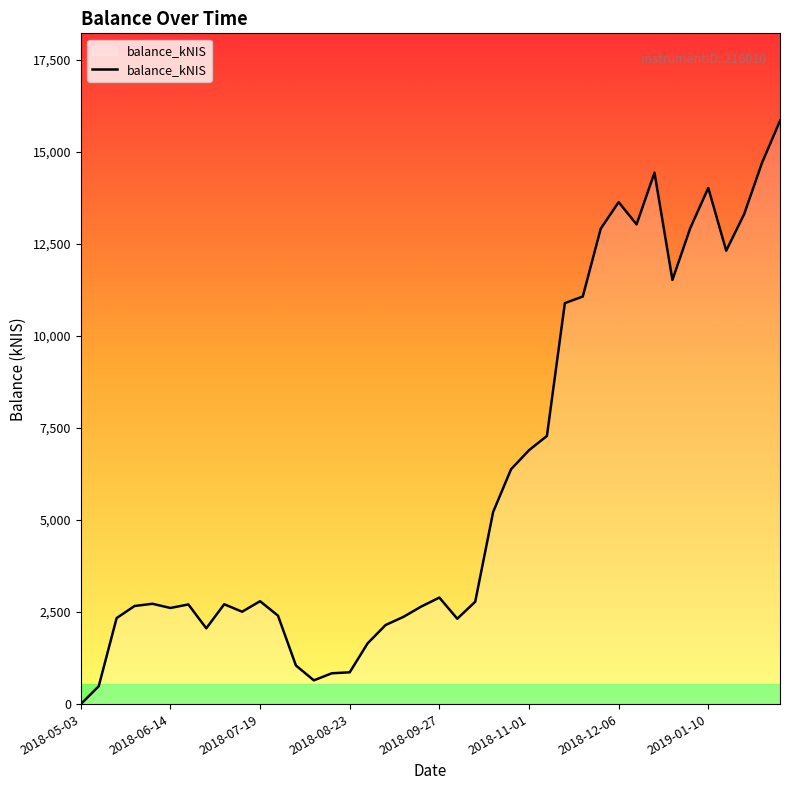

What is the greatest value displayed?

15847.5